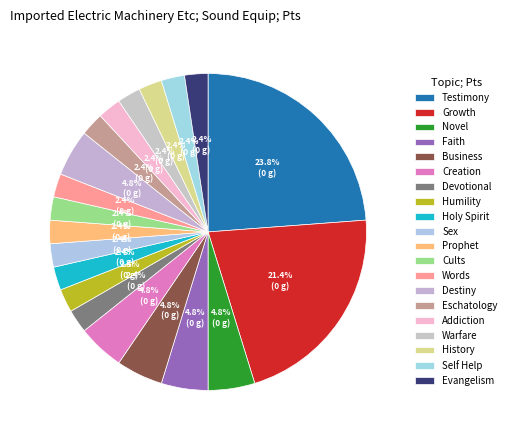

Combined, do Creation and Prophet account for over 50%?

No